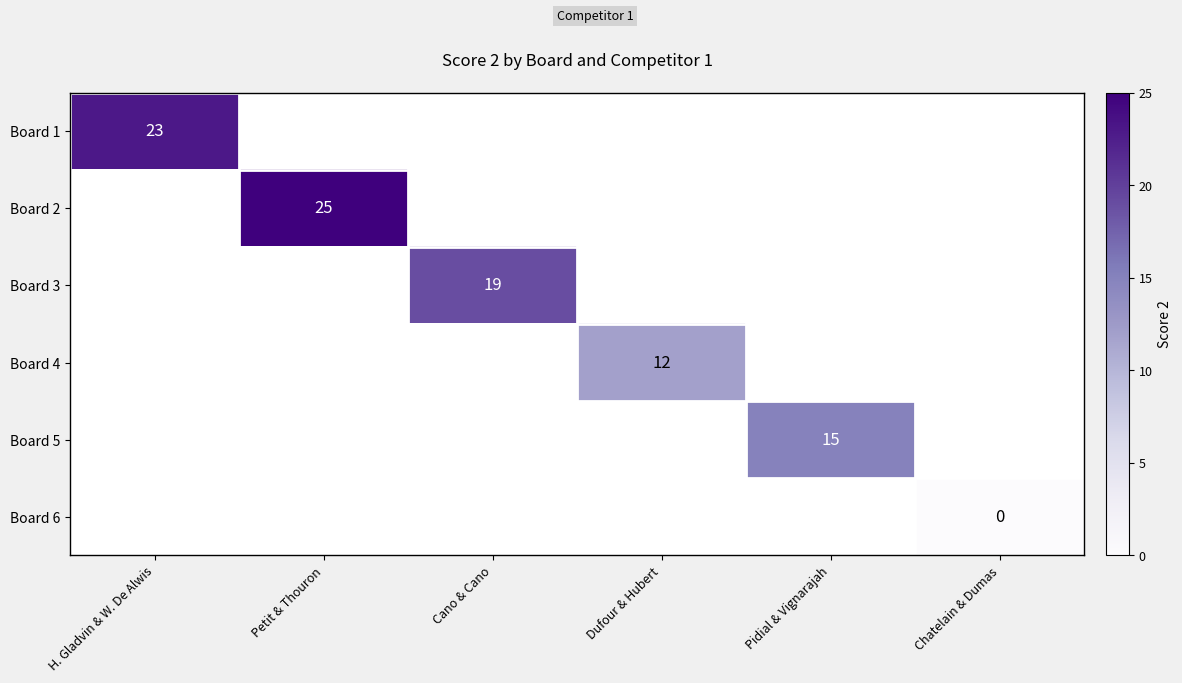

Is it true that Board 3 equals 13 at Cano & Cano?

False